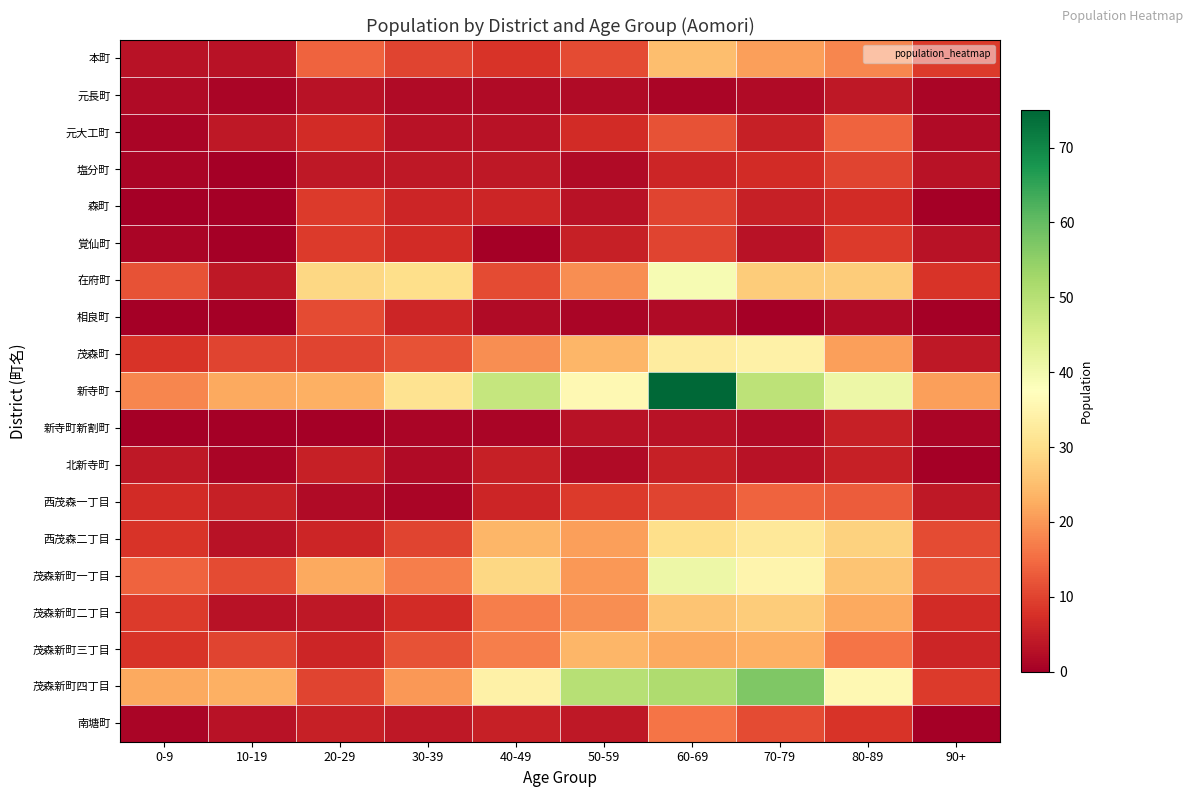

Which series has the largest range (max minus min)?

新寺町